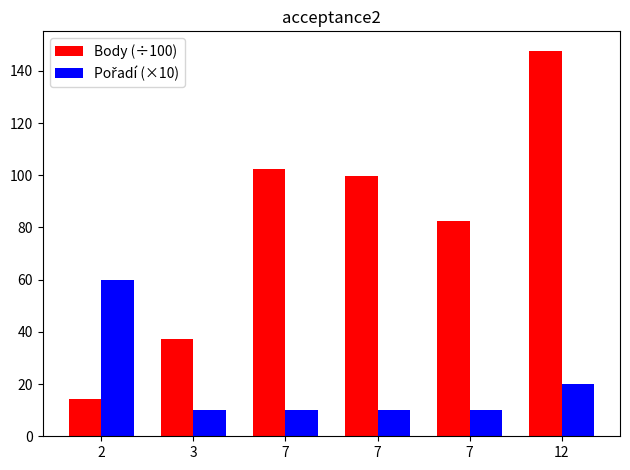

What is the sum of all Pořadí (×10) values?

120.0